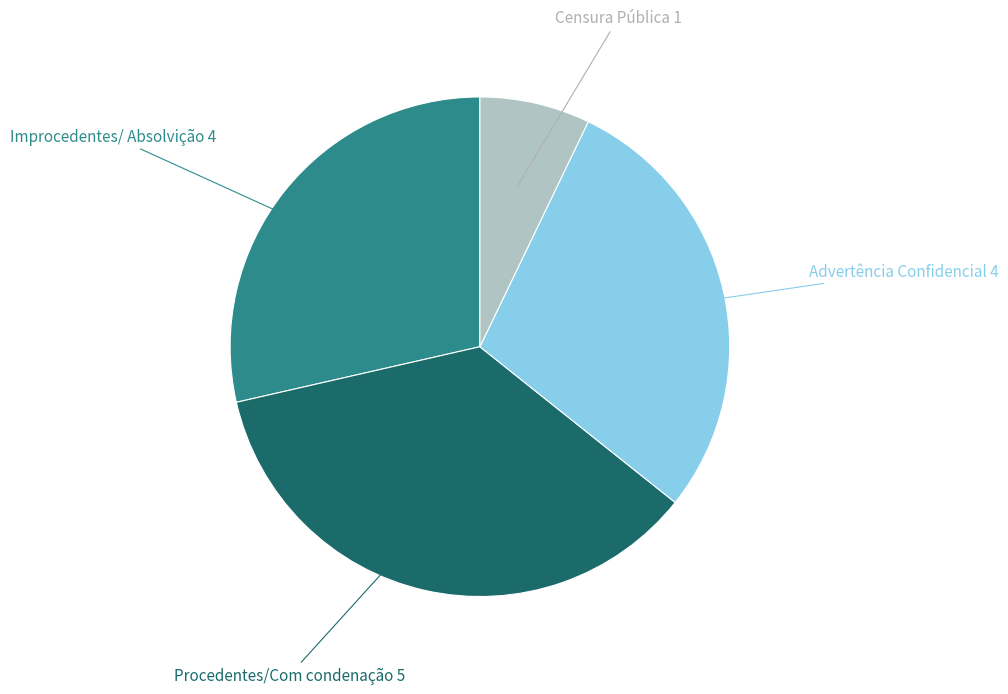

Between Procedentes/Com condenação and Advertência Confidencial, which is larger?

Procedentes/Com condenação